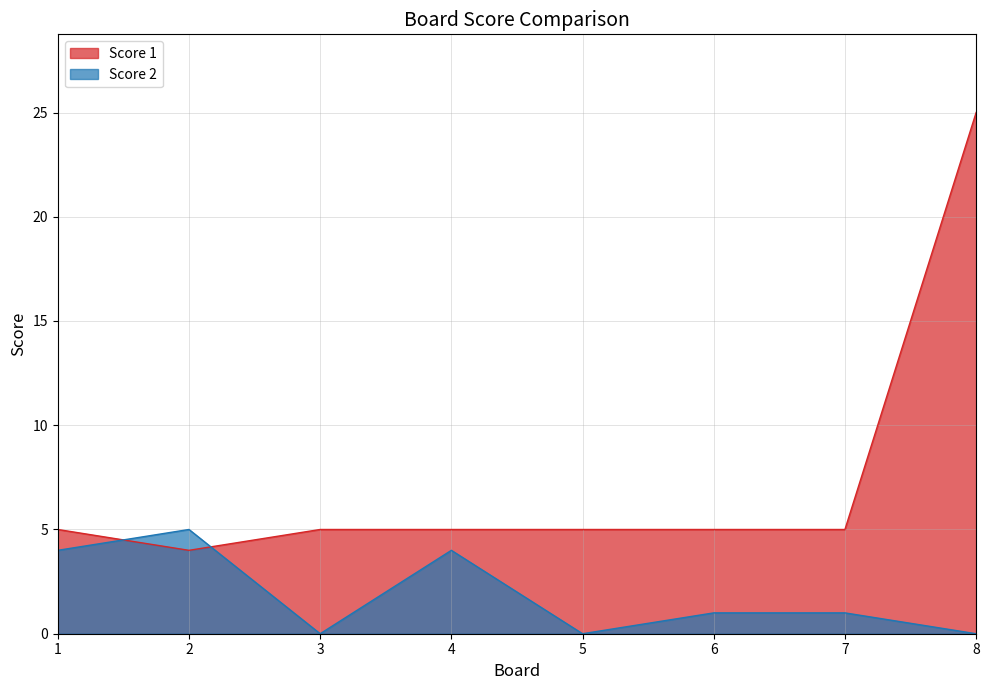

Which series changed the most between 5 and 8?

Score 1